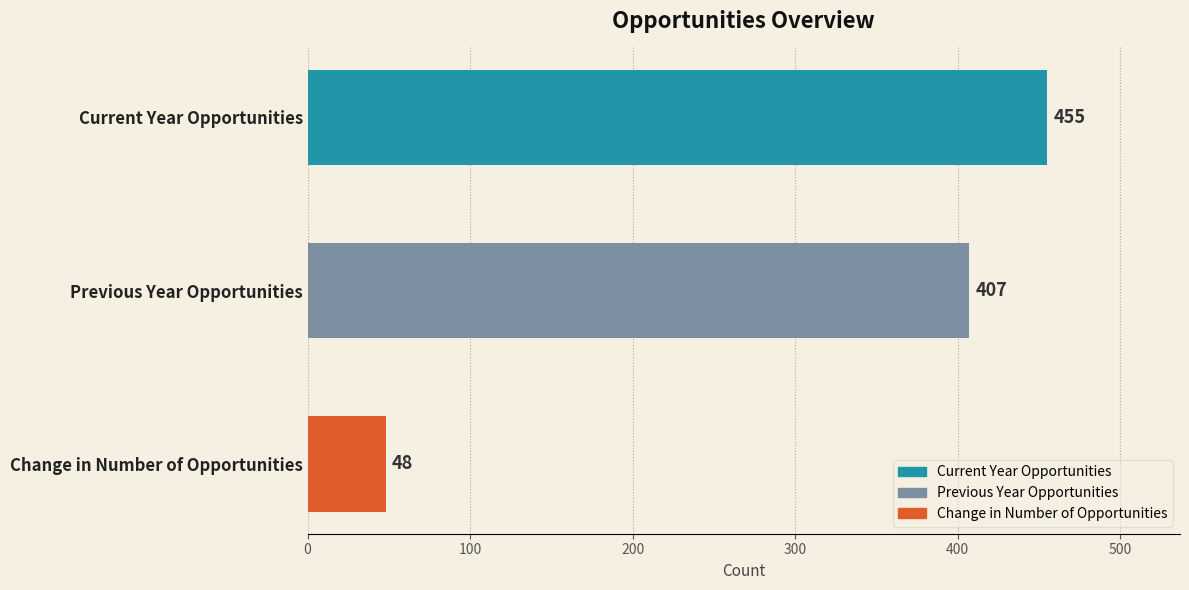

Does the chart contain stacked bars?

No